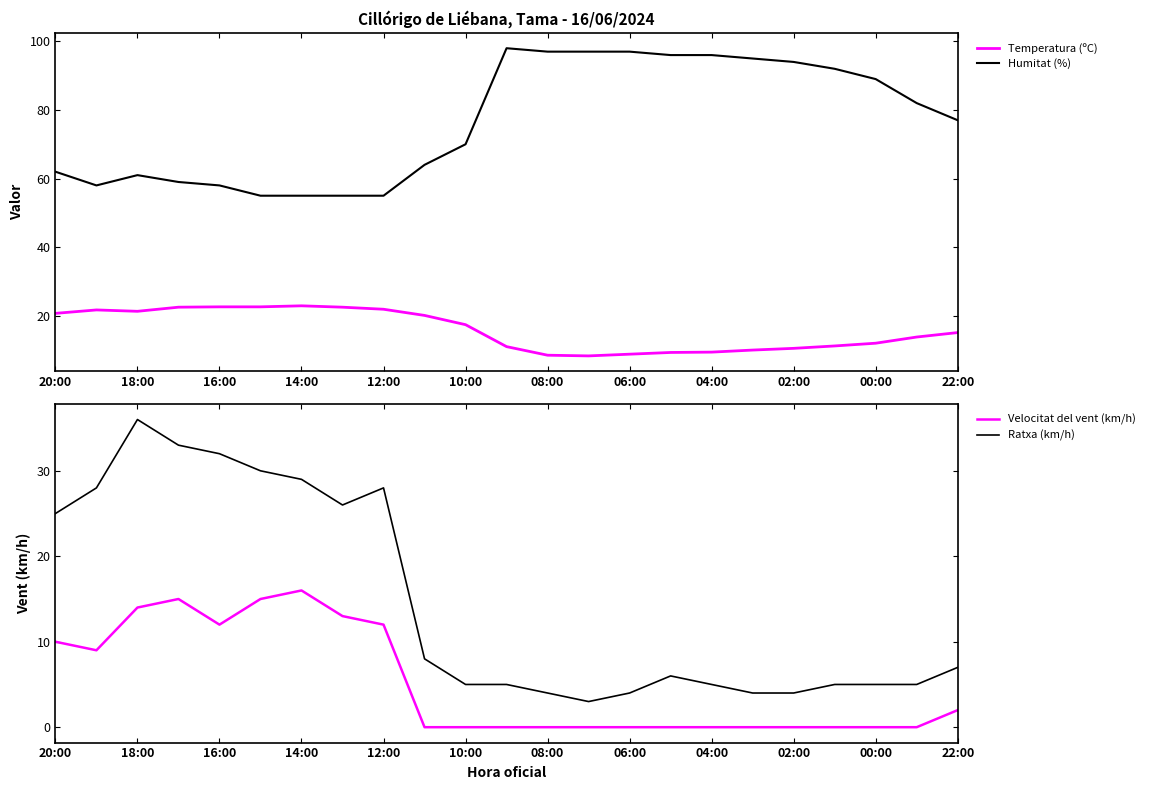

The Temperatura (ºC) series shows 12.9 at 08:00. True or false?

False